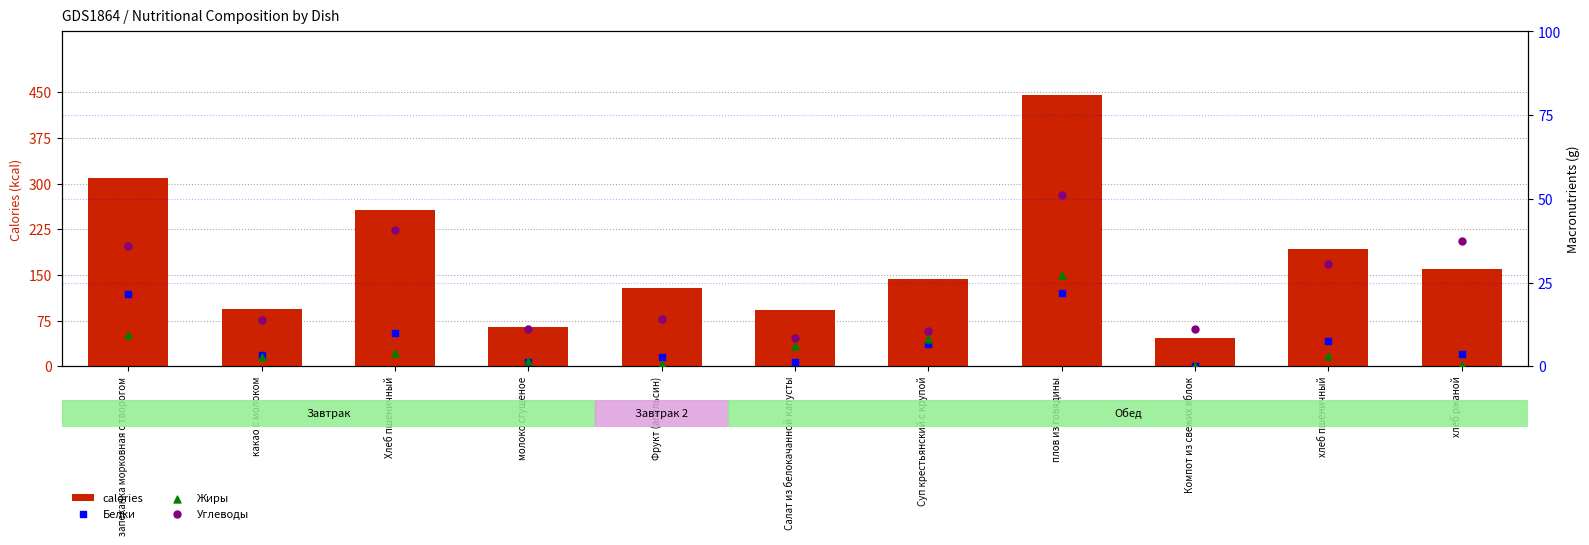

At which category is the sum across all series the highest?

плов из говядины